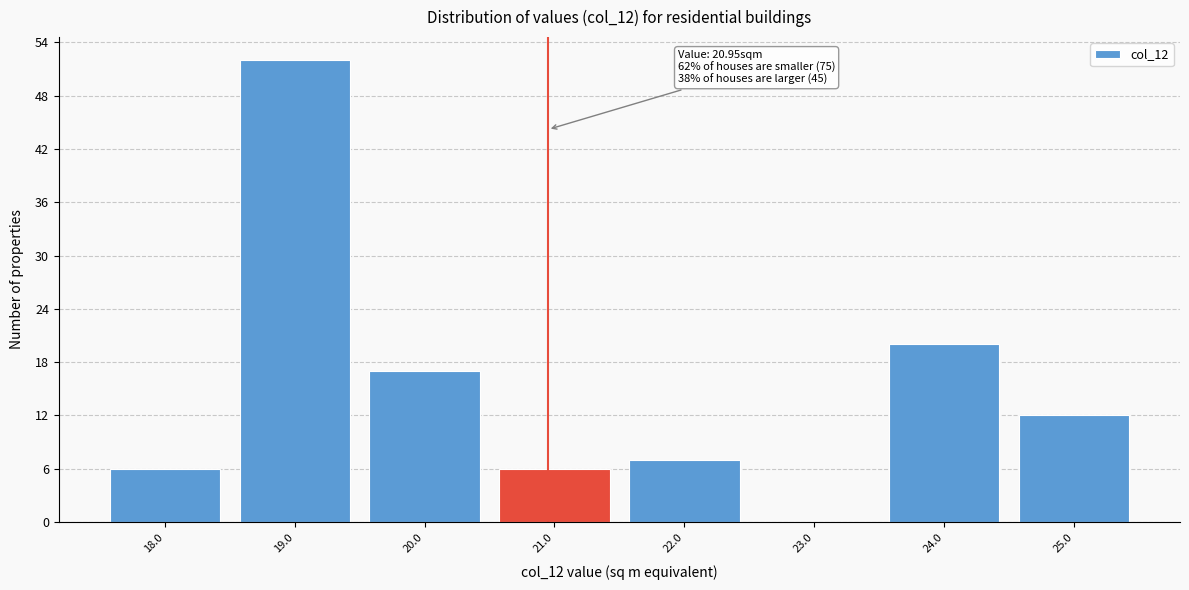

Which range on the x-axis has the tallest bar?

18.5 to 19.5